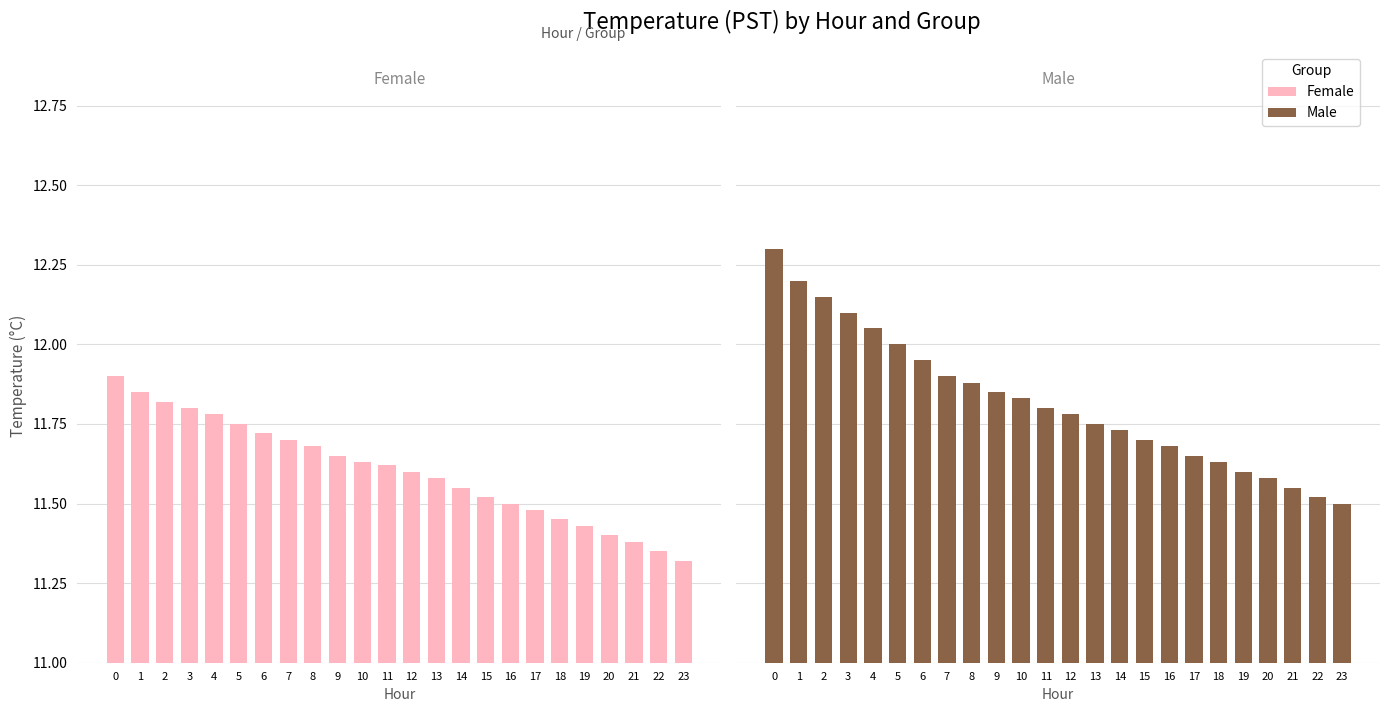

List the labels in order of Female value, largest first.

0, 1, 2, 3, 4, 5, 6, 7, 8, 9, 10, 11, 12, 13, 14, 15, 16, 17, 18, 19, 20, 21, 22, 23